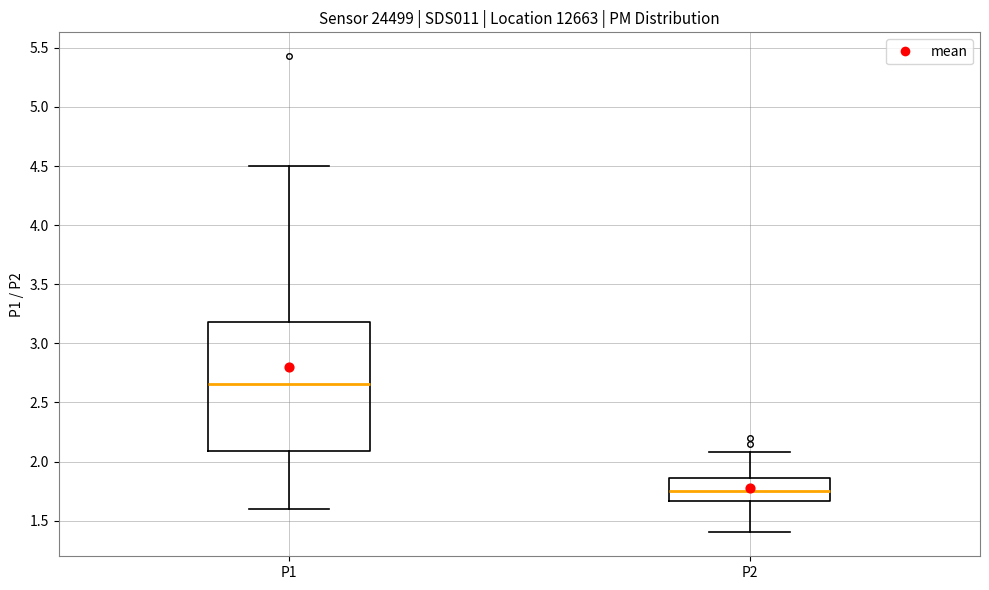

Reading left to right, read every box against the y-axis: the position of its median line, the range the box covers, and the ends of its whiskers. The values are not printed on the chart, so give them approximately, as read against the axis.

P1: median 2.65, box 2.10 to 3.20, whiskers 1.60 to 4.50
P2: median 1.75, box 1.65 to 1.85, whiskers 1.40 to 2.10